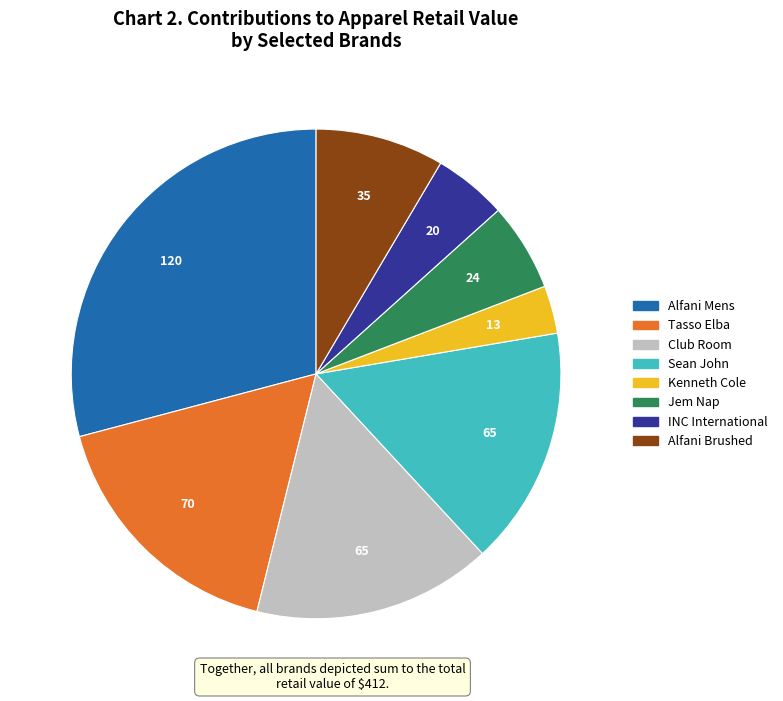

Which category has the smallest portion of the pie?

Kenneth Cole